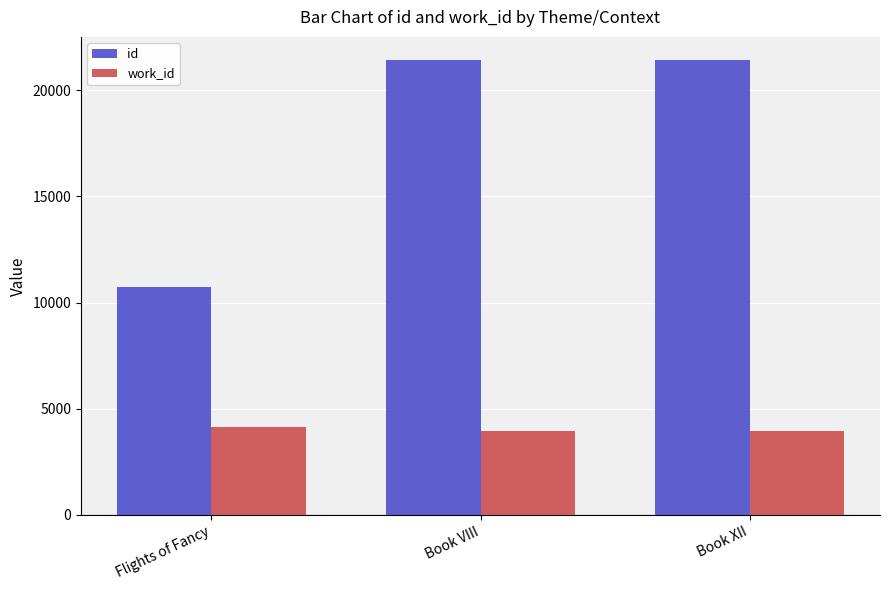

The id series shows 31602 at Book XII. True or false?

False